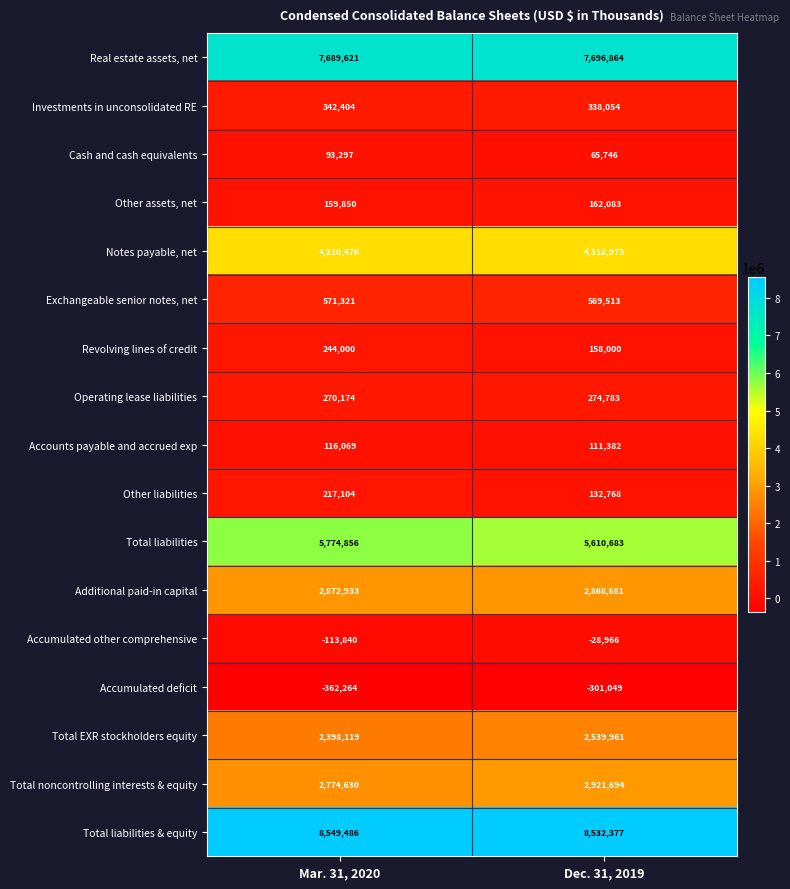

Read the Real estate assets, net value at Dec. 31, 2019, to the nearest 100.

7696900